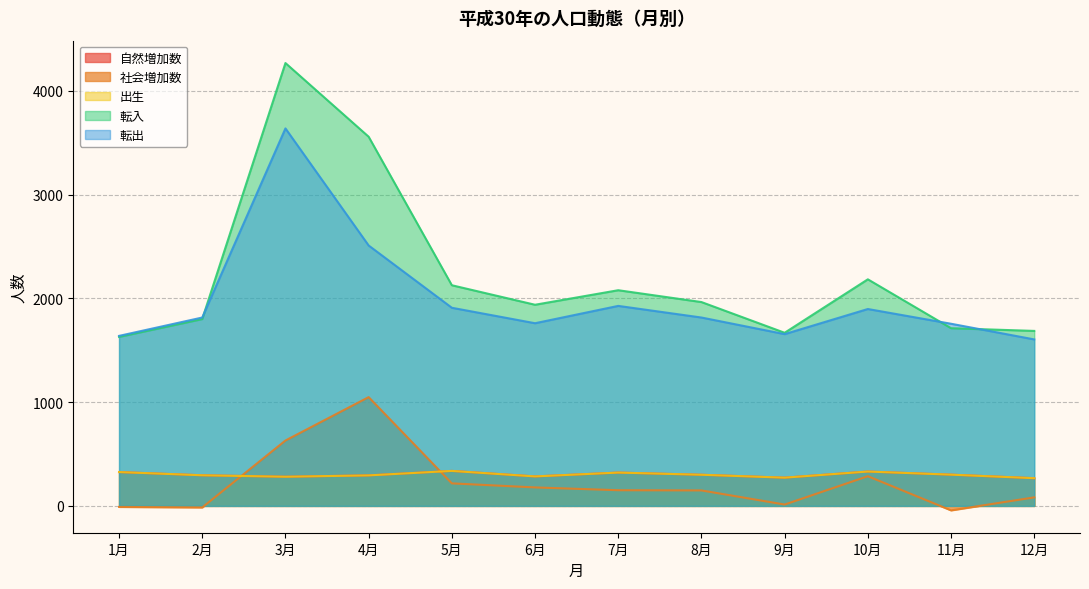

What is the value of the 社会増加数 point at the 6th from the left?

178